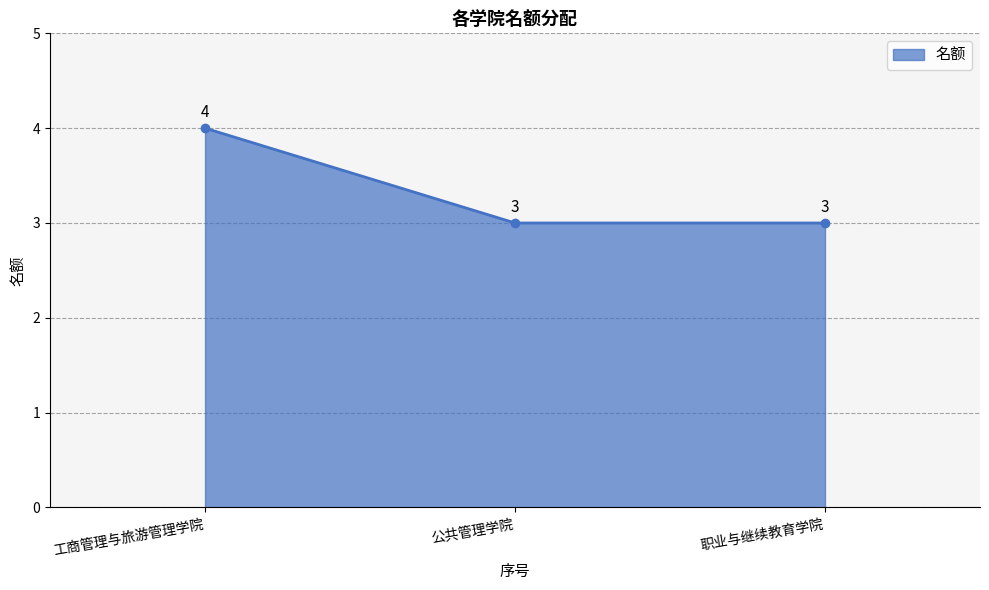

Reading left to right, what are all the values shown in this chart?

4	3	3